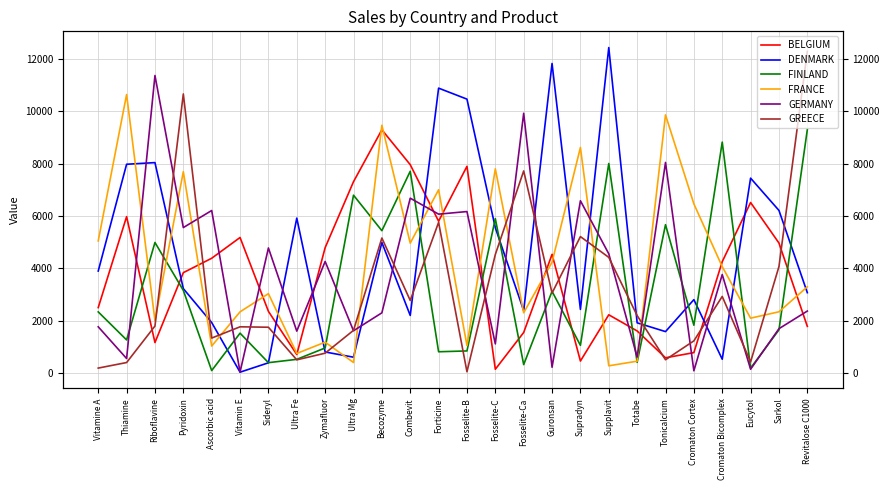

What is the difference between the FINLAND values at Becozyme and Totabe?

5029